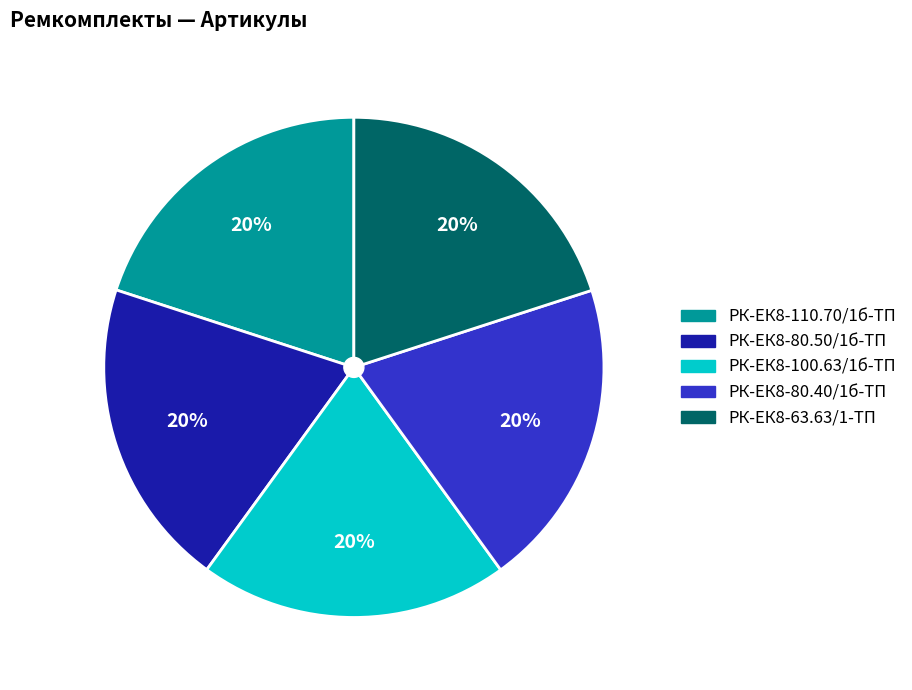

Is the sum of РК-ЕК8-100.63/1б-ТП and РК-ЕК8-80.50/1б-ТП greater than half?

No